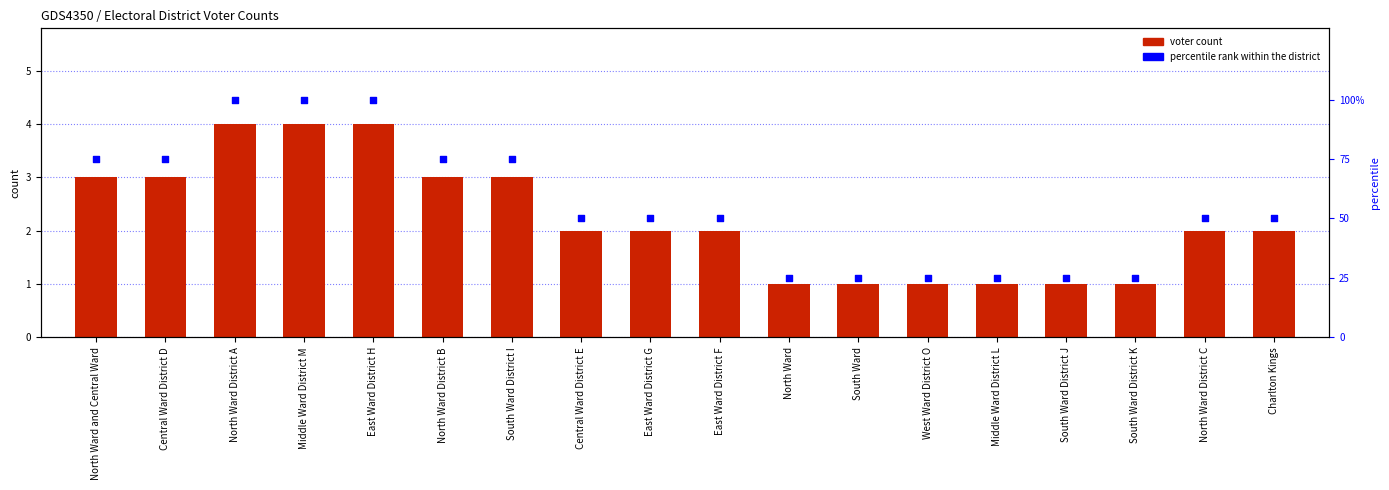

Which series has the widest spread of Y values?

percentile rank within the district